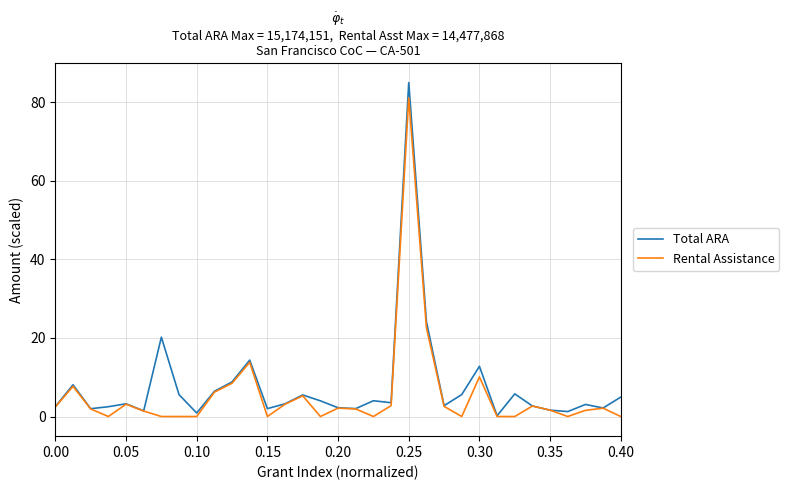

What is the greatest value displayed?

85.0